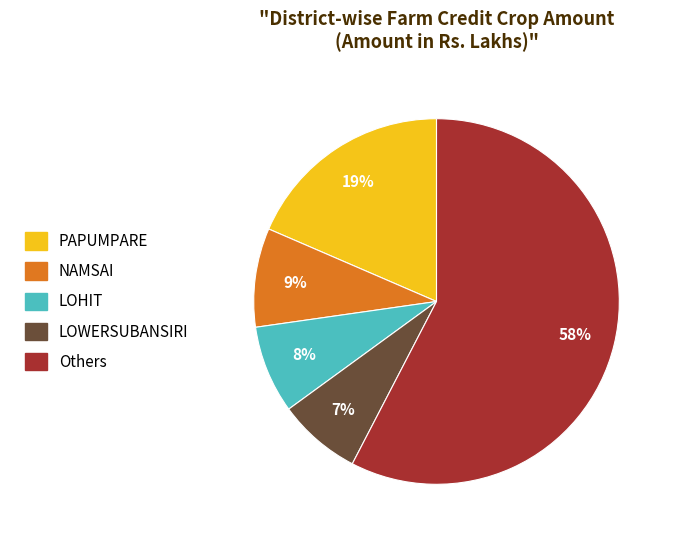

To the nearest percent, what is the difference between the largest and smallest slice percentages?

50%